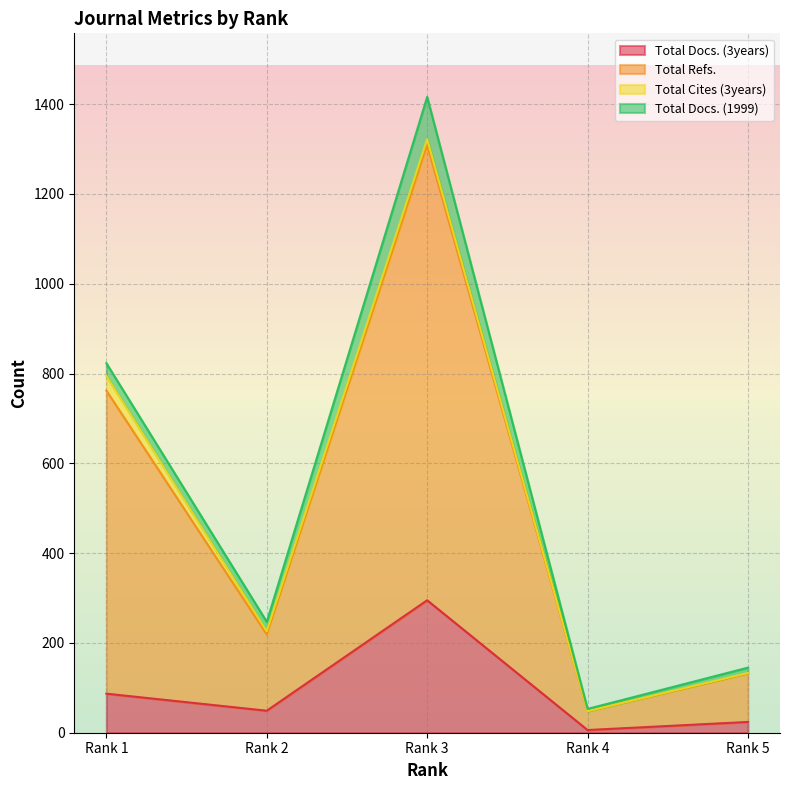

At which category is the sum across all series the highest?

Rank 3